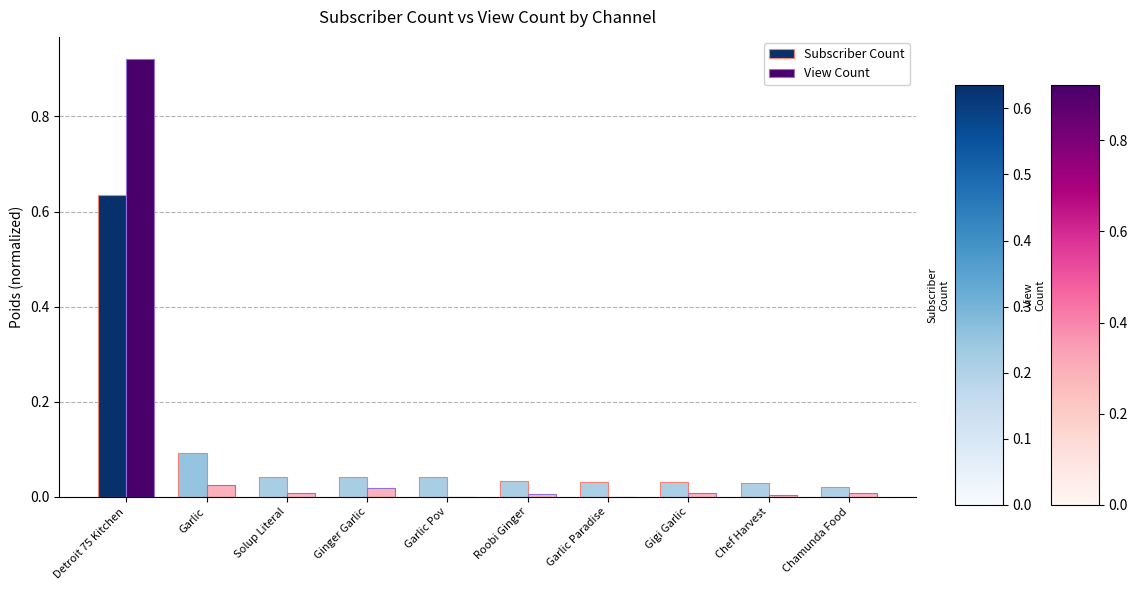

Is it true that View Count equals 0.0 at Chamunda Food?

True